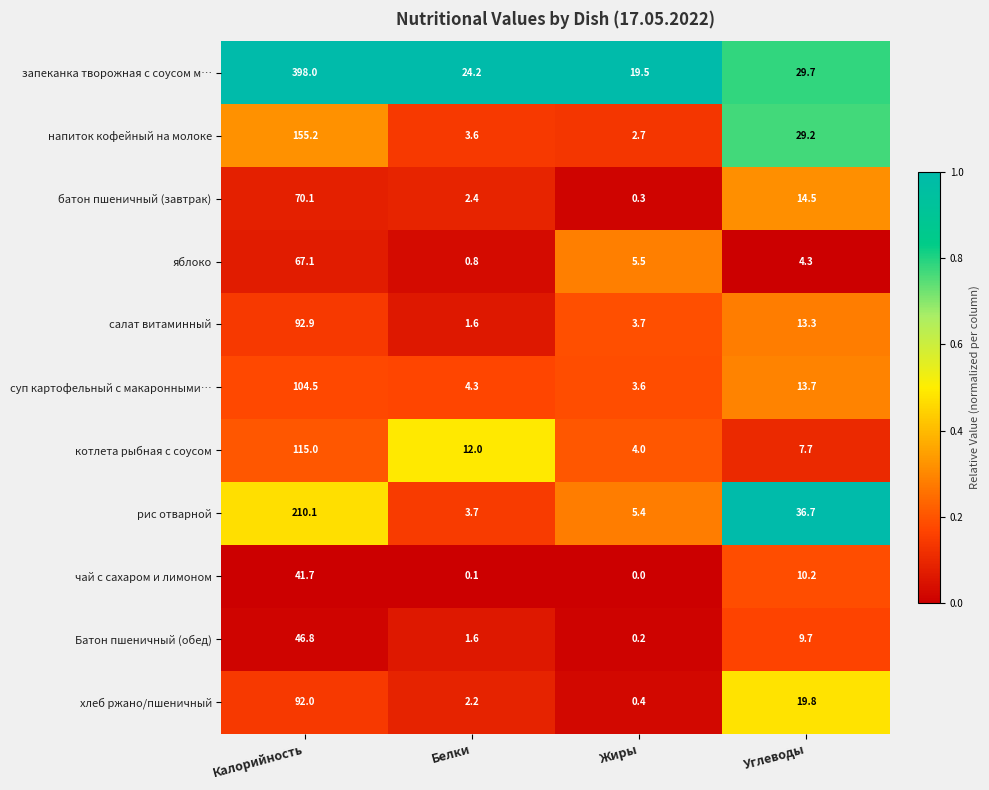

Is it true that напиток кофейный на молоке equals 2.7 at Жиры?

True